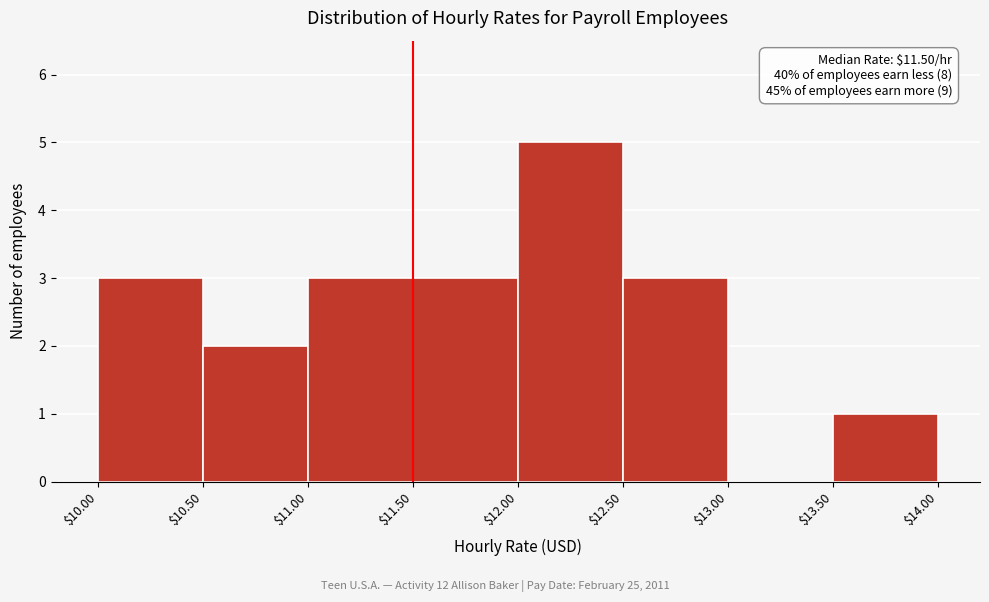

Which range on the x-axis has the tallest bar?

$12.00 to $12.50